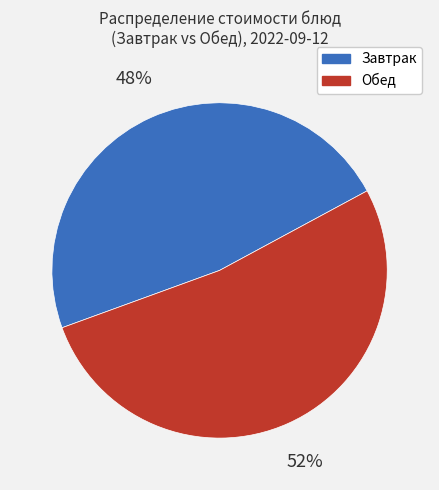

To the nearest percent, what is the average slice percentage?

50%